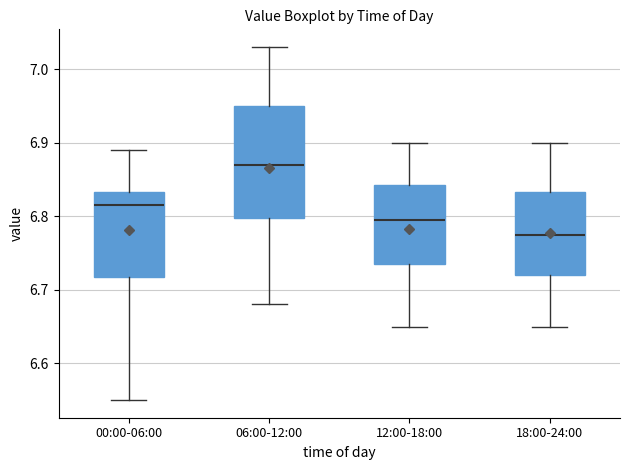

Reading left to right, transcribe this box plot: for each box, give where its median line is, the range the box spans, and where its two whiskers end, as read against the y-axis. The values are not printed on the chart, so give them approximately, as read against the axis.

00:00-06:00: median 6.82, box 6.72 to 6.83, whiskers 6.55 to 6.89
06:00-12:00: median 6.87, box 6.80 to 6.95, whiskers 6.68 to 7.03
12:00-18:00: median 6.80, box 6.74 to 6.84, whiskers 6.65 to 6.90
18:00-24:00: median 6.78, box 6.72 to 6.83, whiskers 6.65 to 6.90